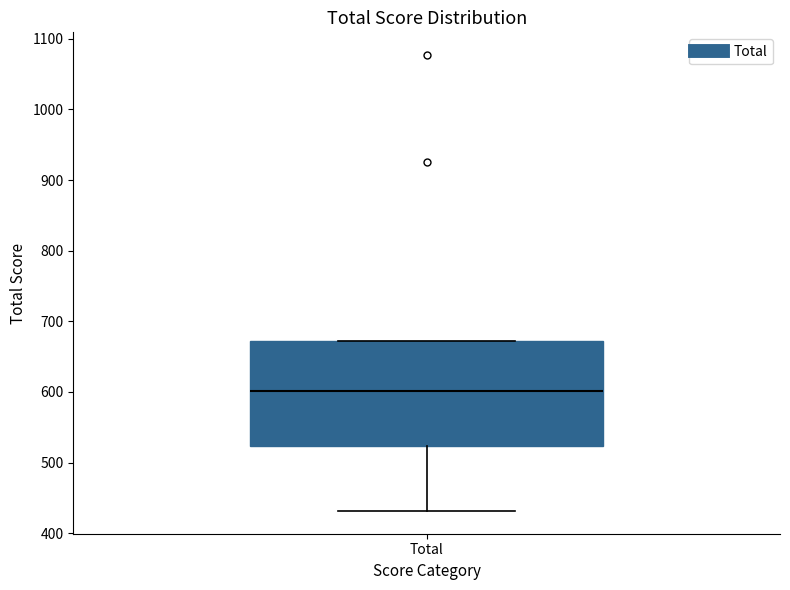

Read this box plot against the y-axis: the position of the median line, the range covered by the box, and the ends of both whiskers. The values are not printed on the chart, so give them approximately, as read against the axis.

median 600, box 520 to 670, whiskers 430 to 670